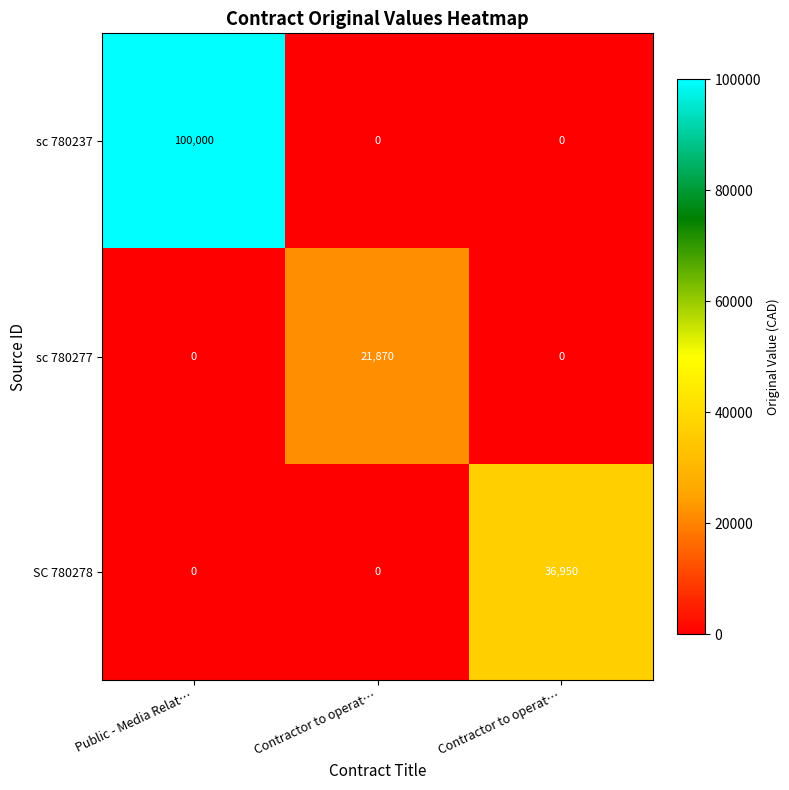

List the series in order of their peak value, highest first.

sc 780237, SC 780278, sc 780277